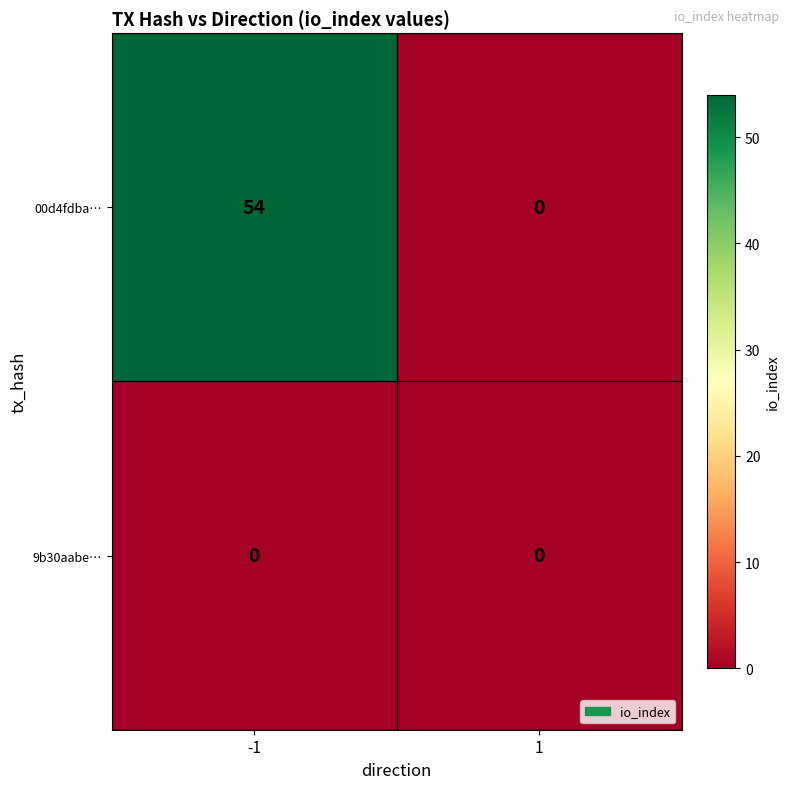

Which series has the largest range (max minus min)?

00d4fdba…